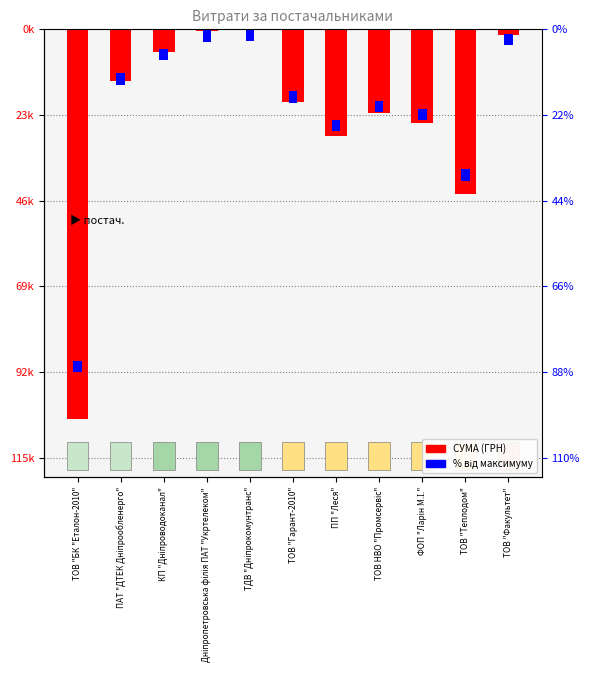

What is the sum of the СУМА (ГРН) values at ТОВ "Факультет" and ПП "Леся"?

-29865.7